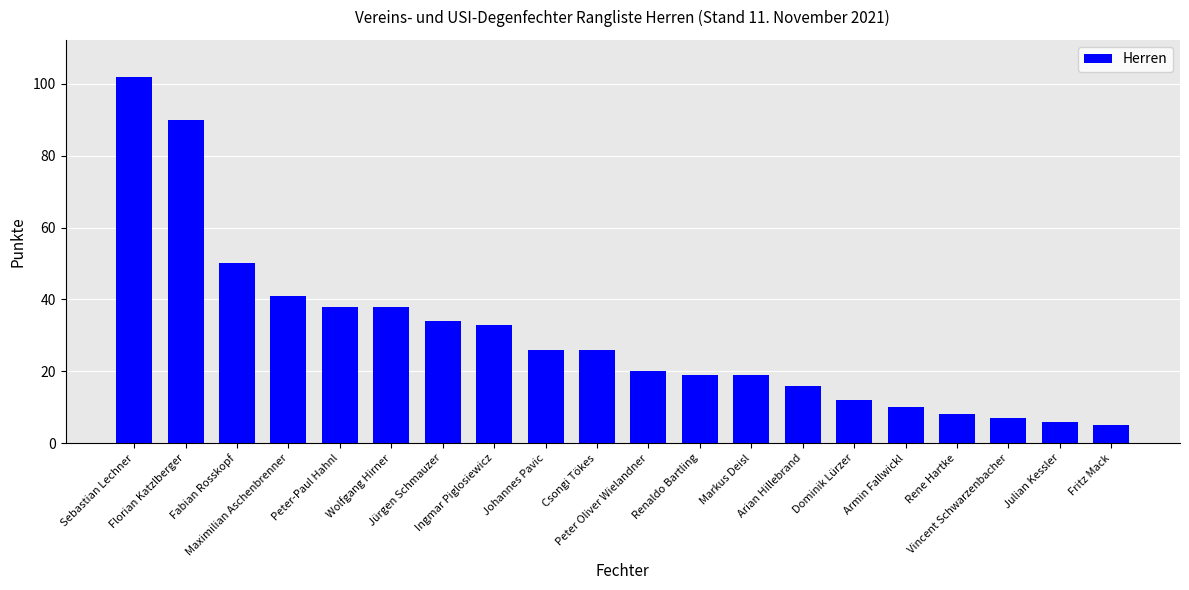

Between Ingmar Piglosiewicz and Armin Fallwickl, which is larger?

Ingmar Piglosiewicz